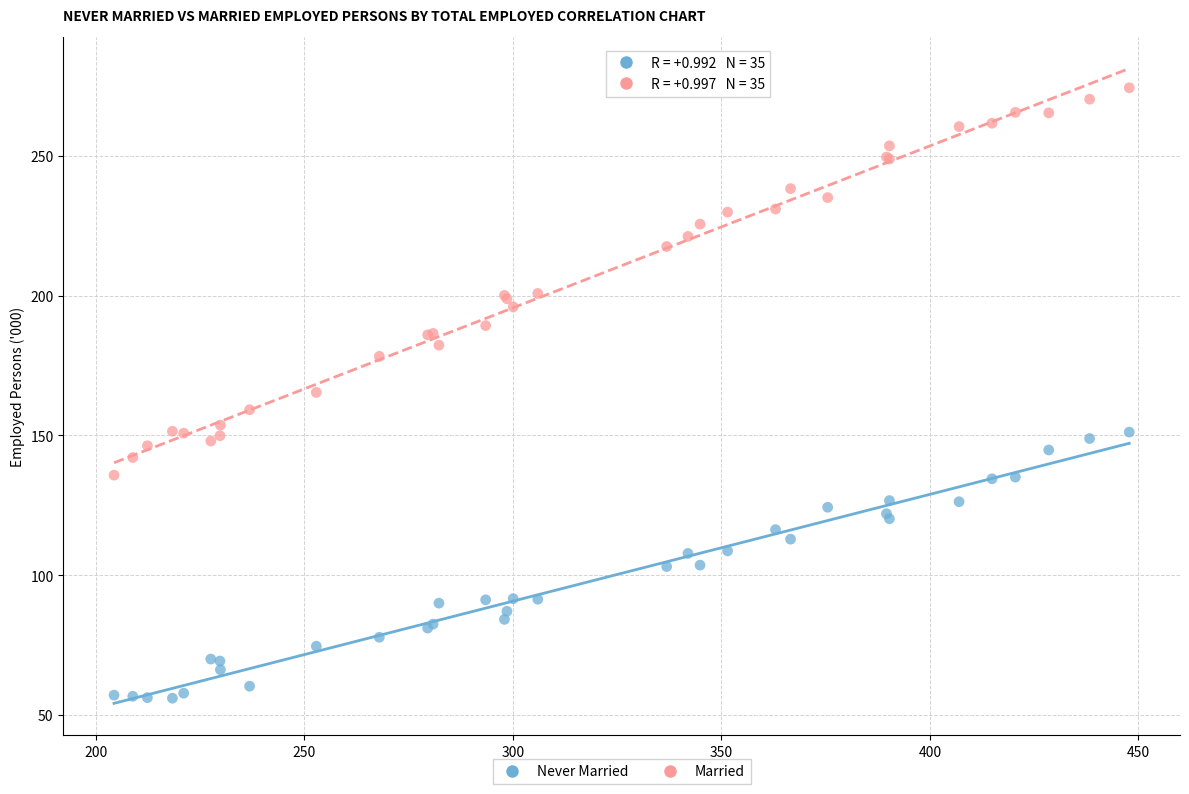

Which series has the widest spread of Y values?

Married